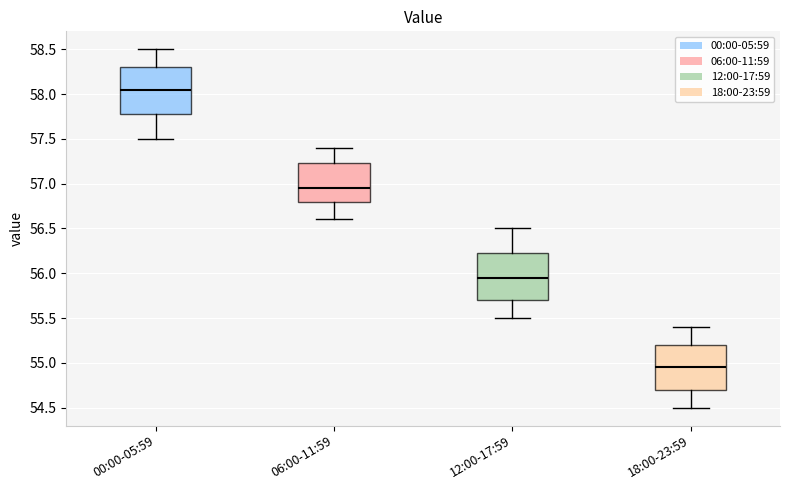

Where does the median line of the box for 06:00-11:59 sit on the y-axis? The values are not printed on the chart, so give them approximately, as read against the axis.

56.95